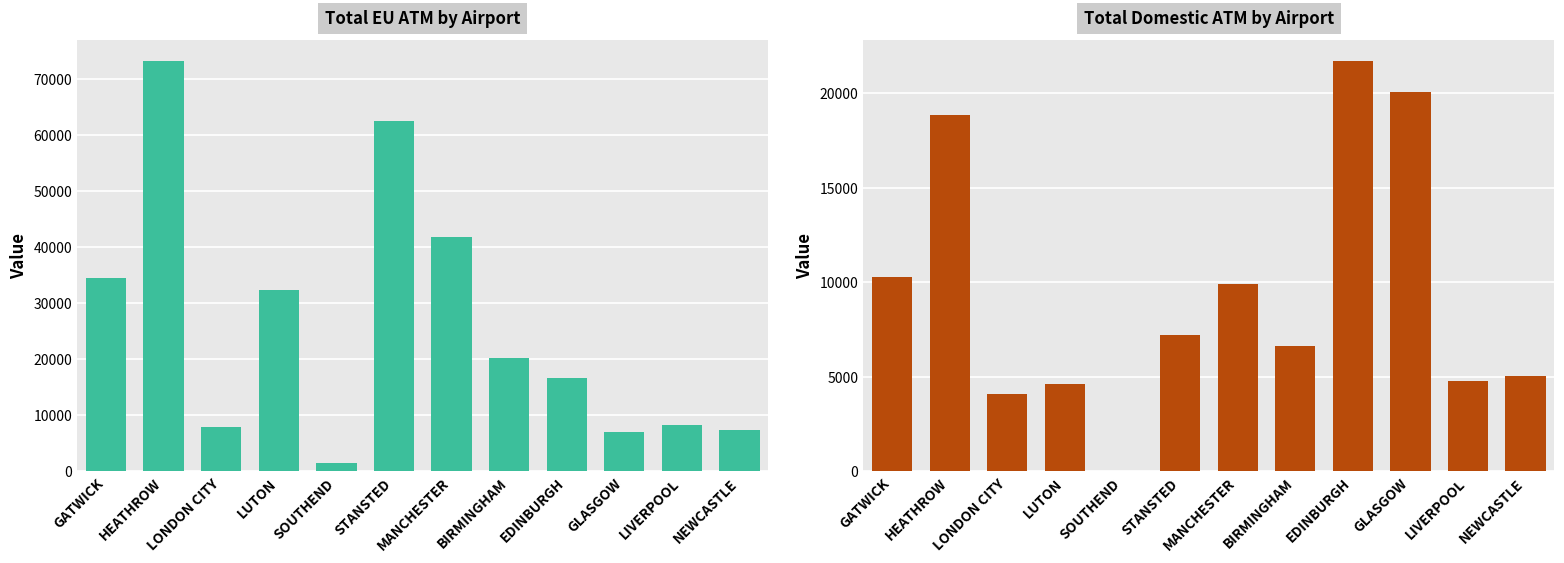

The Total_EU_ATM series shows 7990 at LONDON CITY. True or false?

True